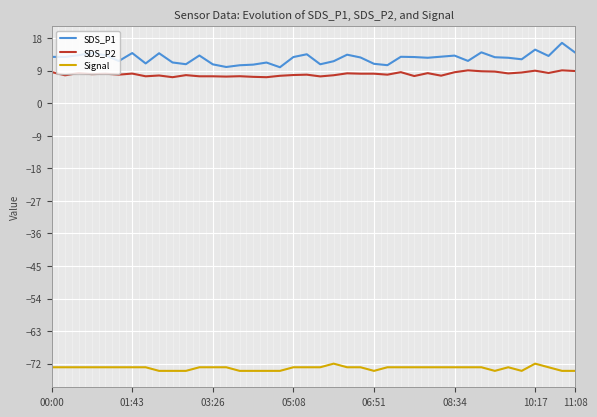

List the series in order of their peak value, highest first.

SDS_P1, SDS_P2, Signal